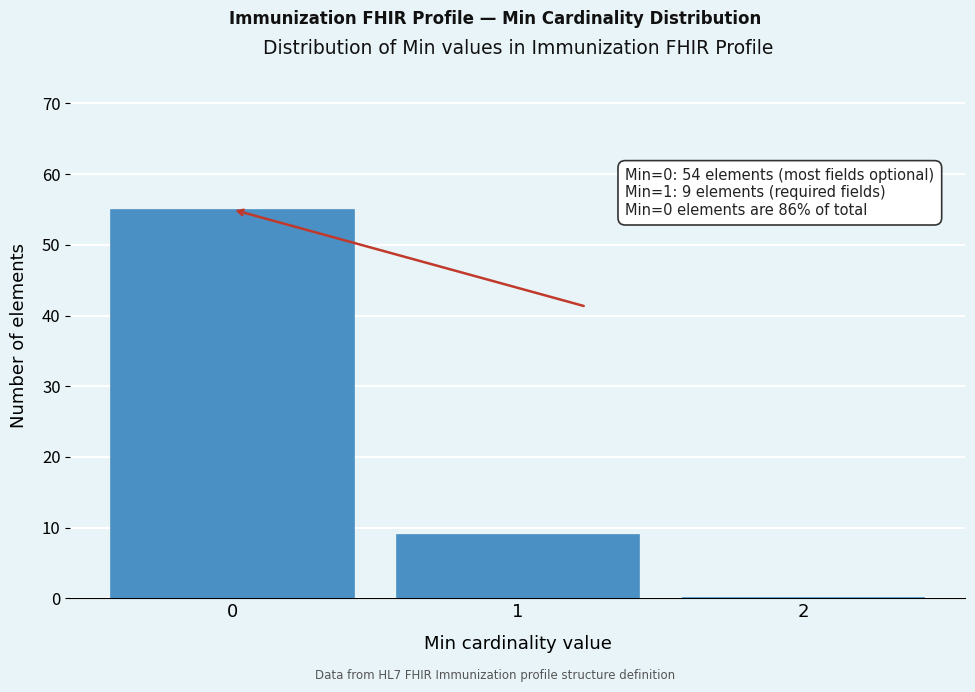

Which range on the x-axis has the tallest bar?

-0.5 to 0.5